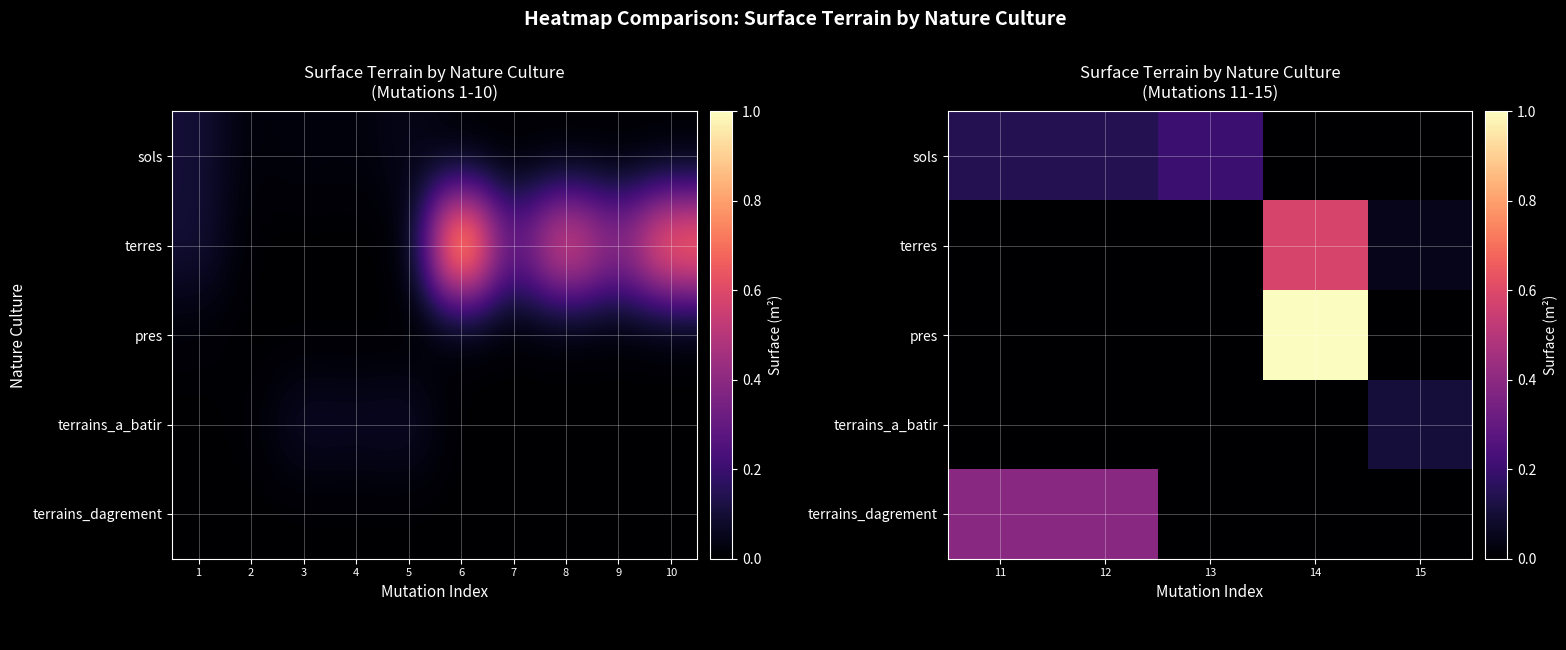

Is the value of pres at 13 greater than the value of terrains_dagrement at 13?

No